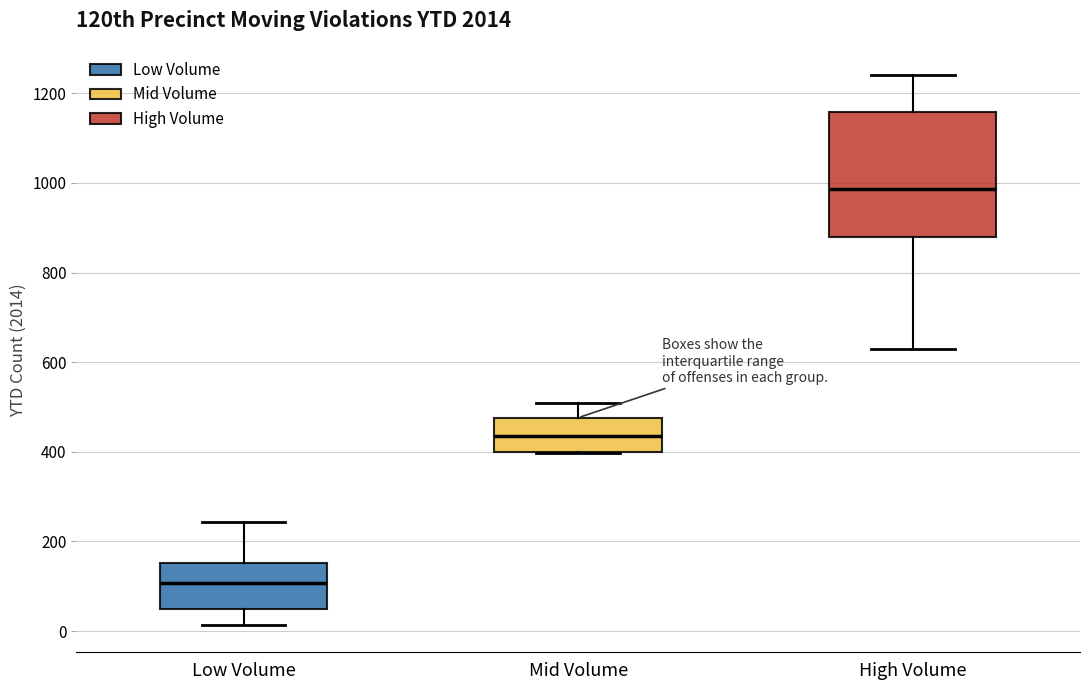

Which box's median line is the highest?

High Volume